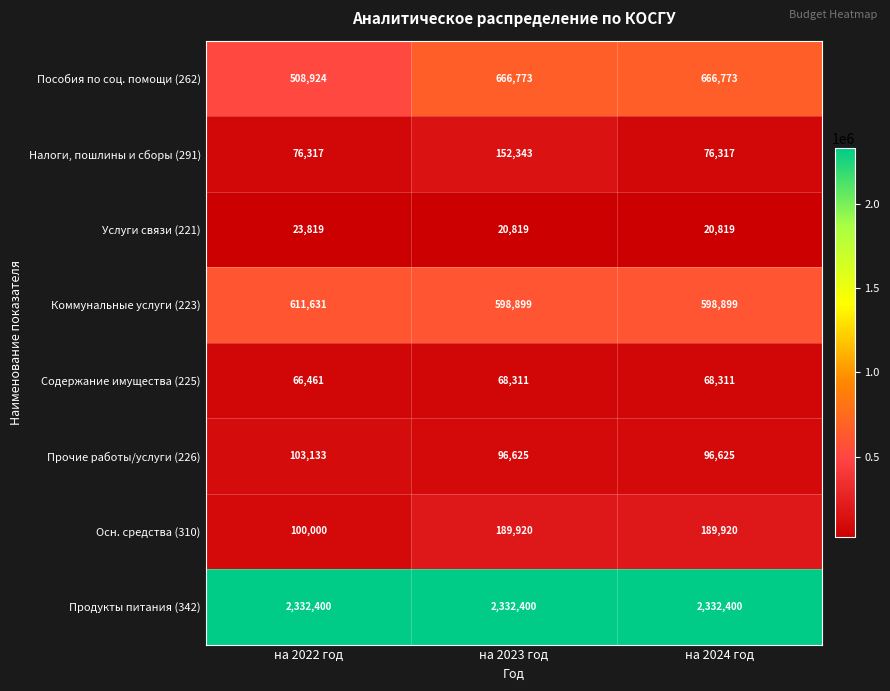

True or false: Прочие работы/услуги (226) has a value of 96625 at на 2024 год.

True